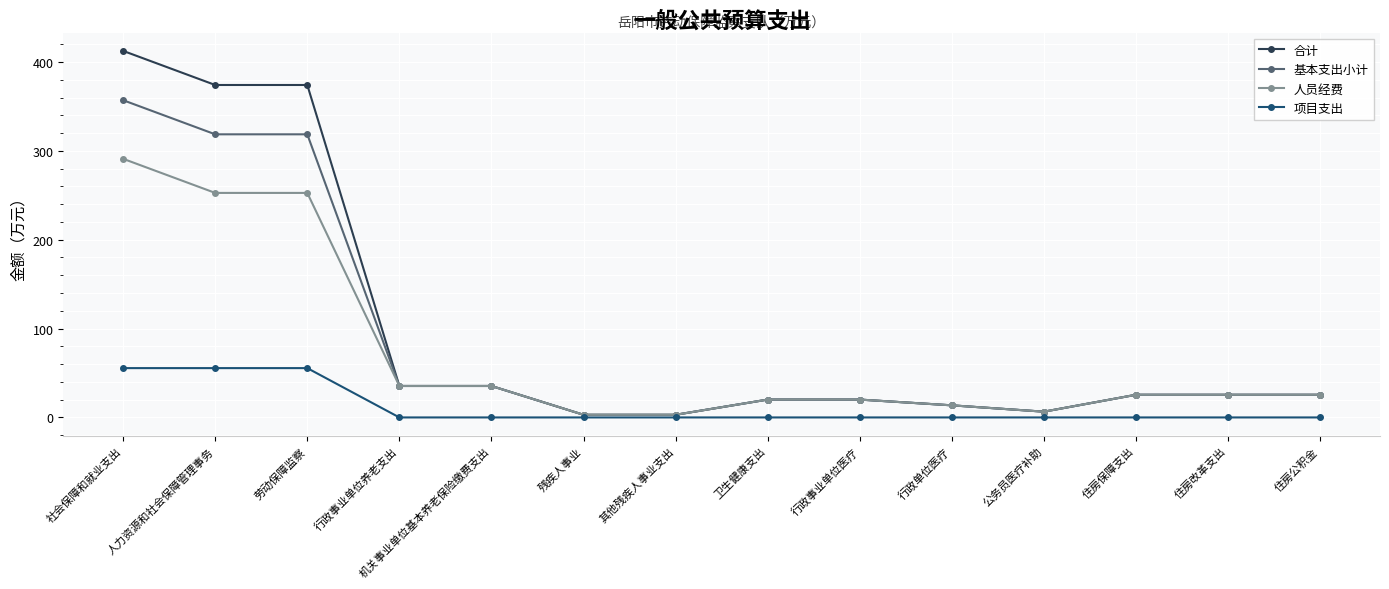

What is the value of the 合计 point at the 2nd from the left?

374.1